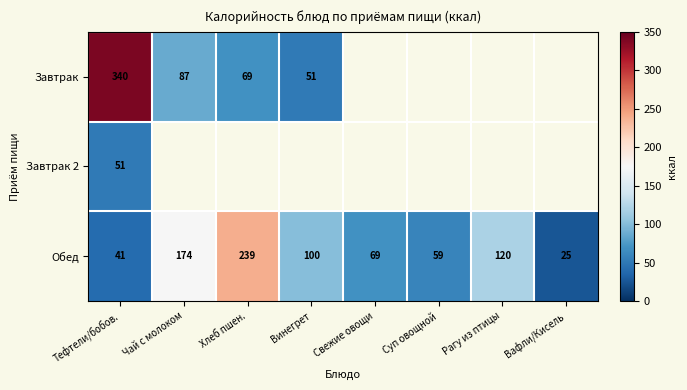

What is the difference between the second highest and minimum values in the Обед series?

149